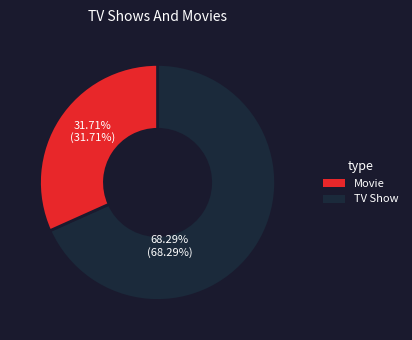

Is there any slice that represents more than half of the pie?

Yes